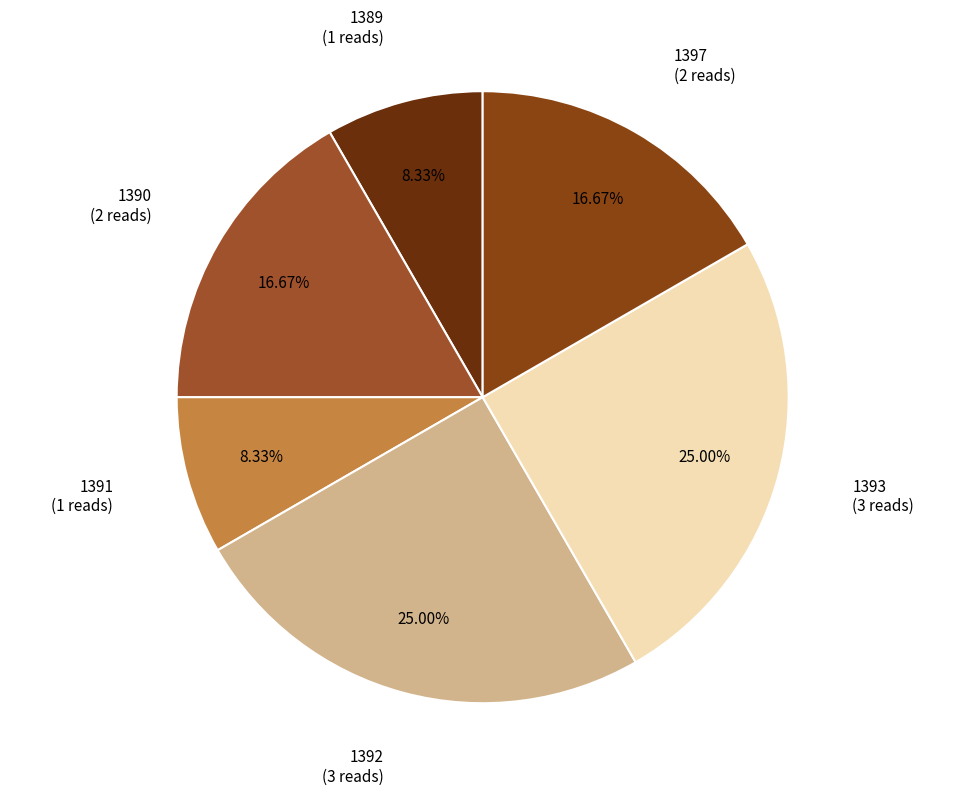

Does any single category account for the majority?

No